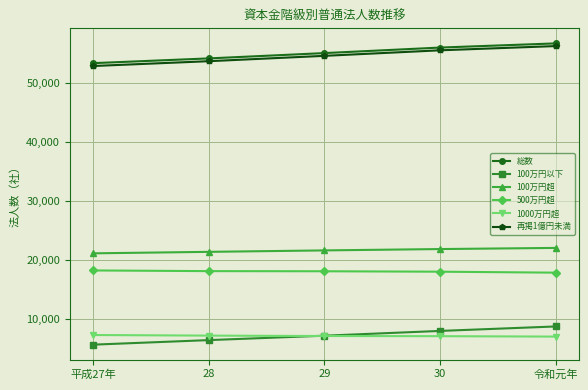

How many values in the 500万円超 series are below 18026?

2